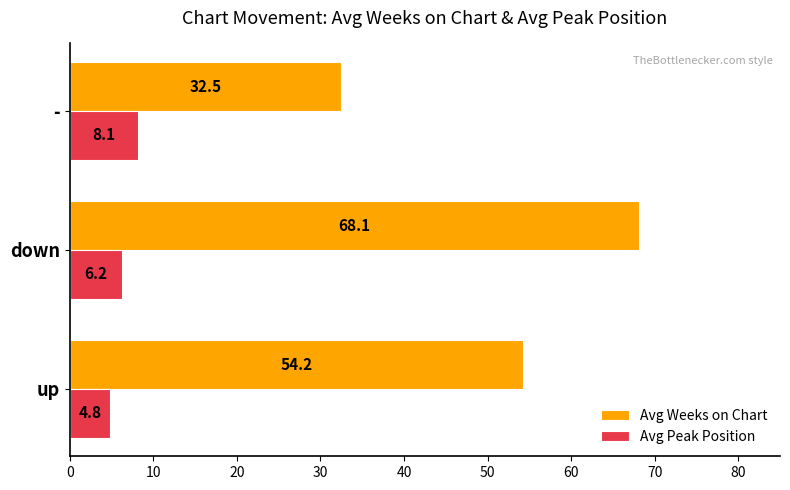

At which category is the sum across all series the highest?

down